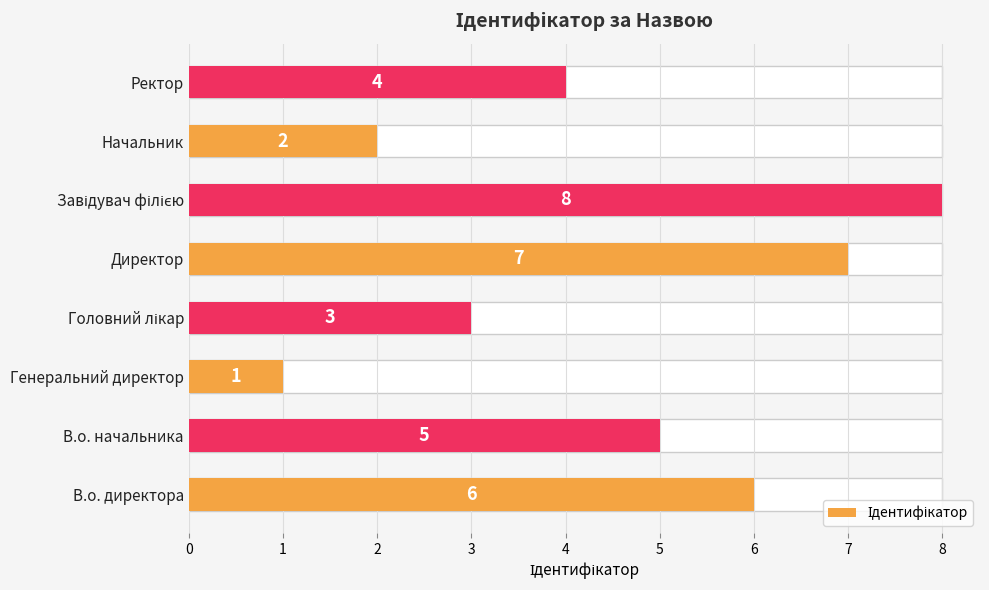

The value at В.о. директора is 1. True or false?

False